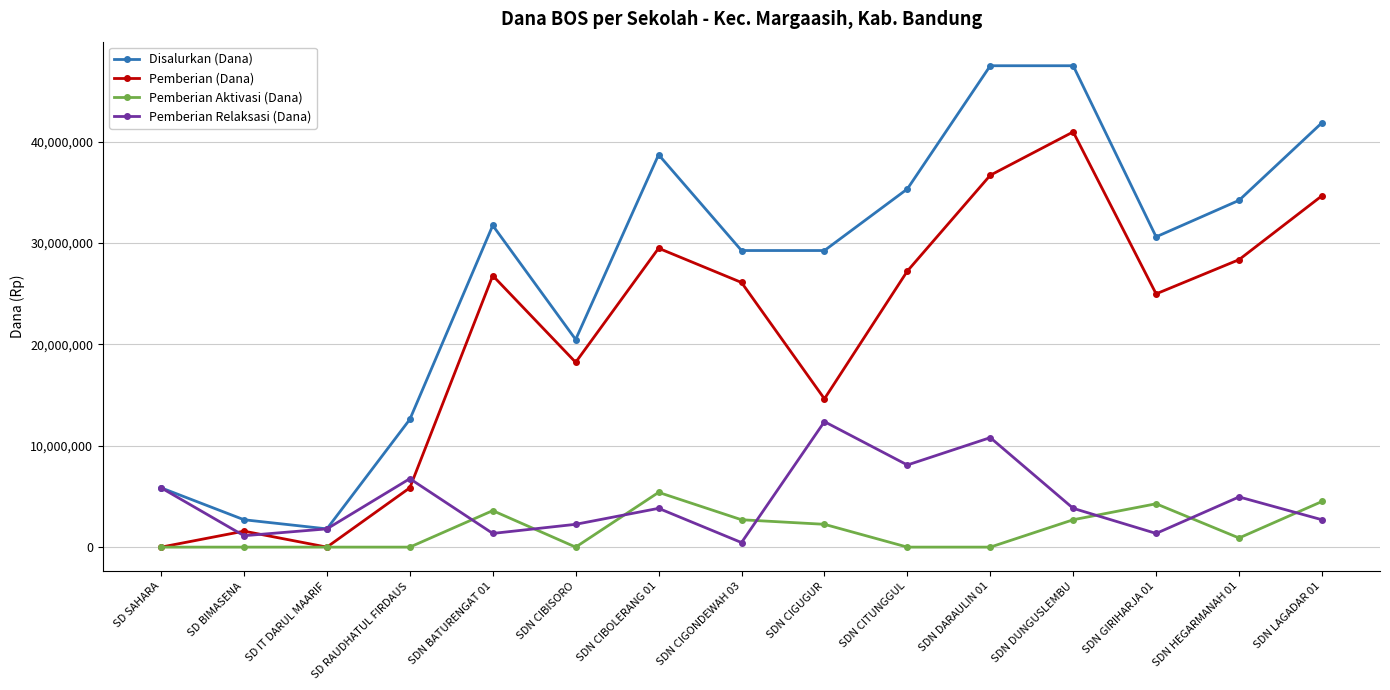

Which series has the largest total across all categories?

Disalurkan (Dana)